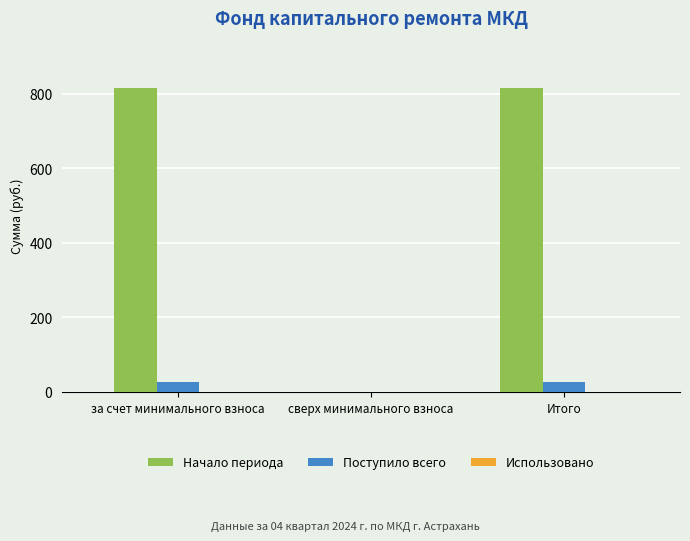

The value of Поступило всего at за счет минимального взноса is 25.9. True or false?

True